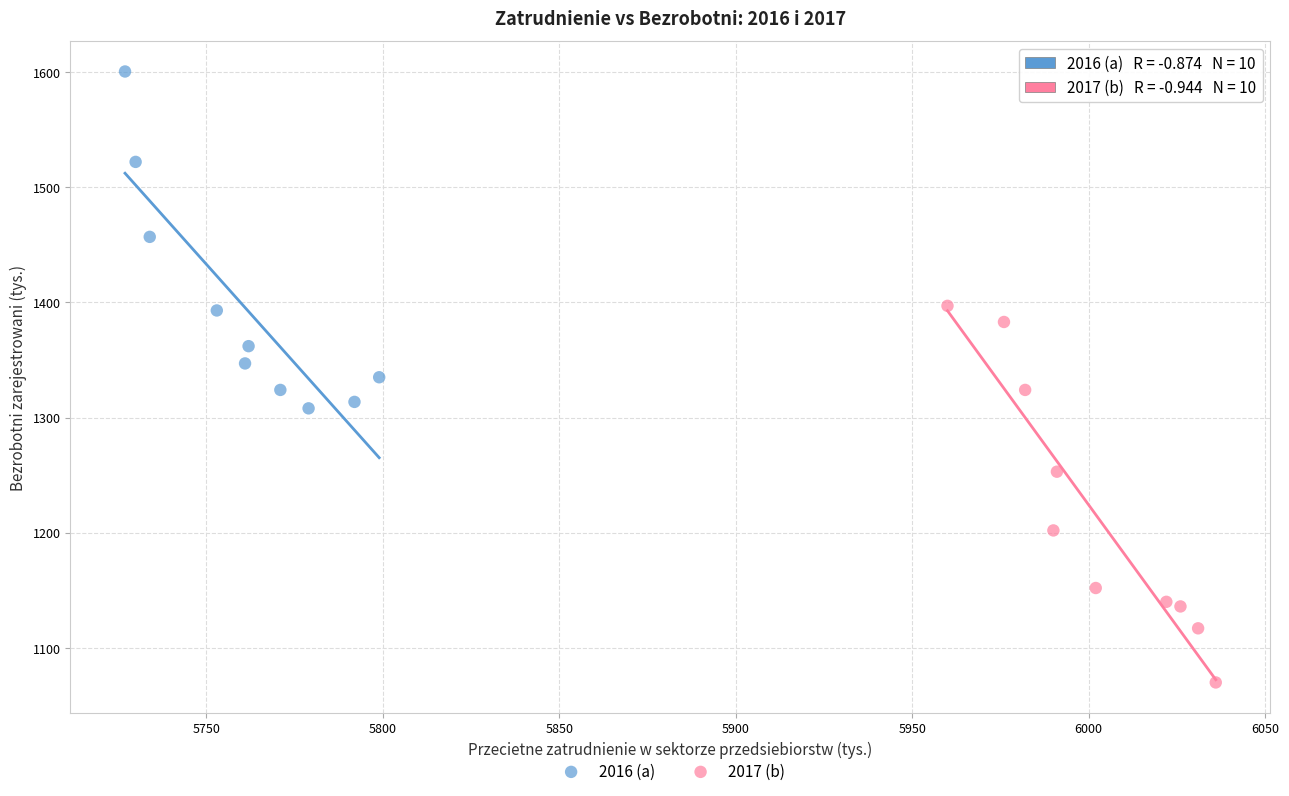

Which series reaches the minimum Y coordinate?

2017 (b)